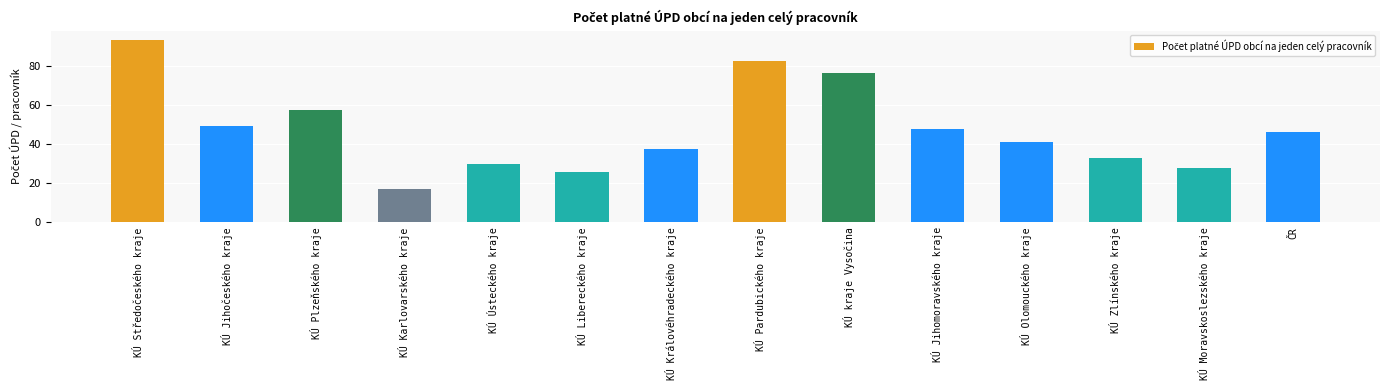

At which label is the value closest to 55?

KÚ Plzeňského kraje